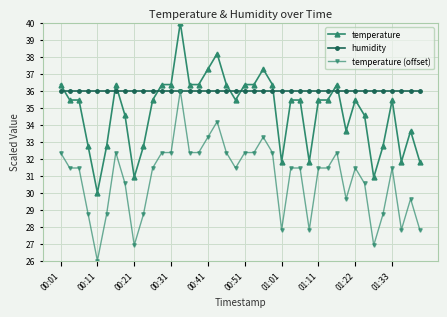

What is the greatest value displayed?

40.0